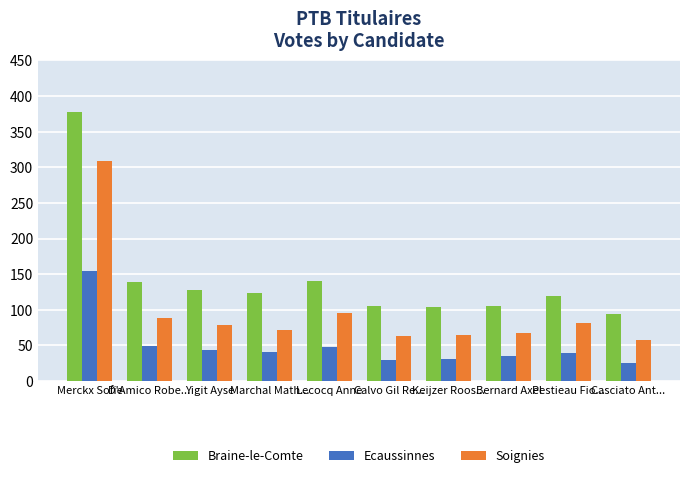

At which label does Braine-le-Comte first exceed 123?

Merckx Sofie